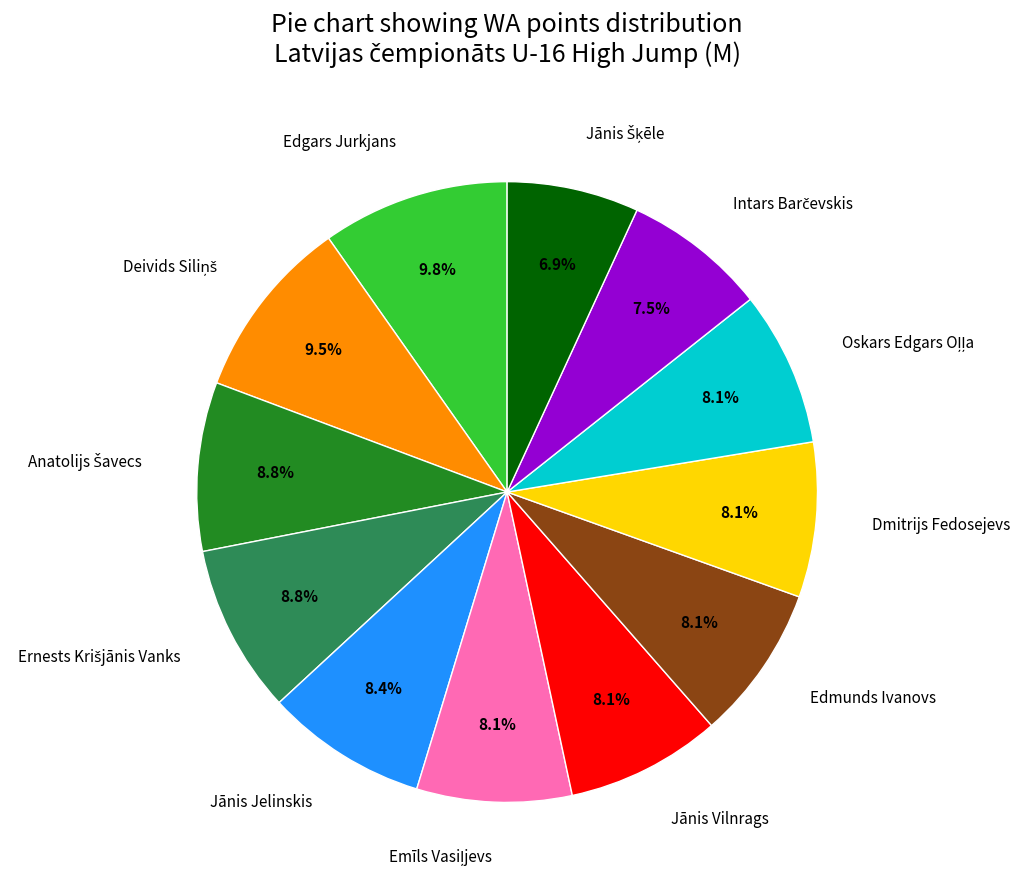

How many segments does this pie chart have?

12